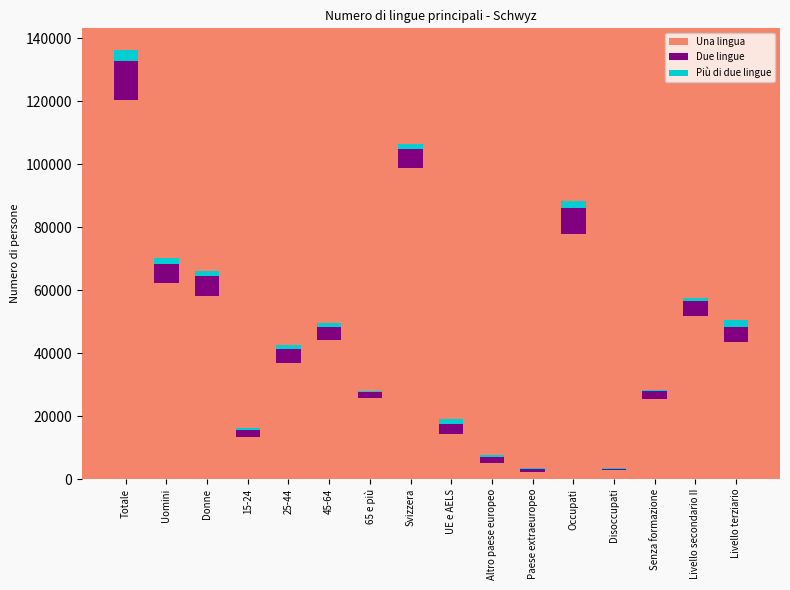

At which category is the sum across all series the highest?

Totale